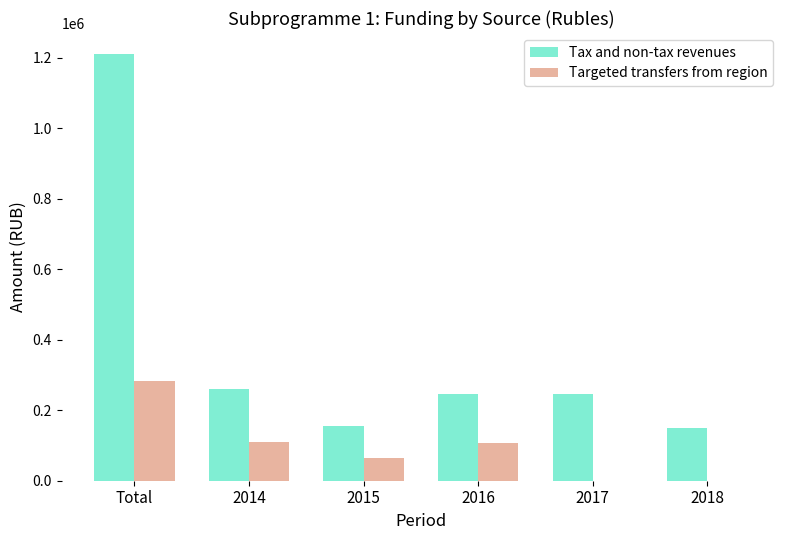

The value of Tax and non-tax revenues at 2015 is 154778.0. True or false?

True